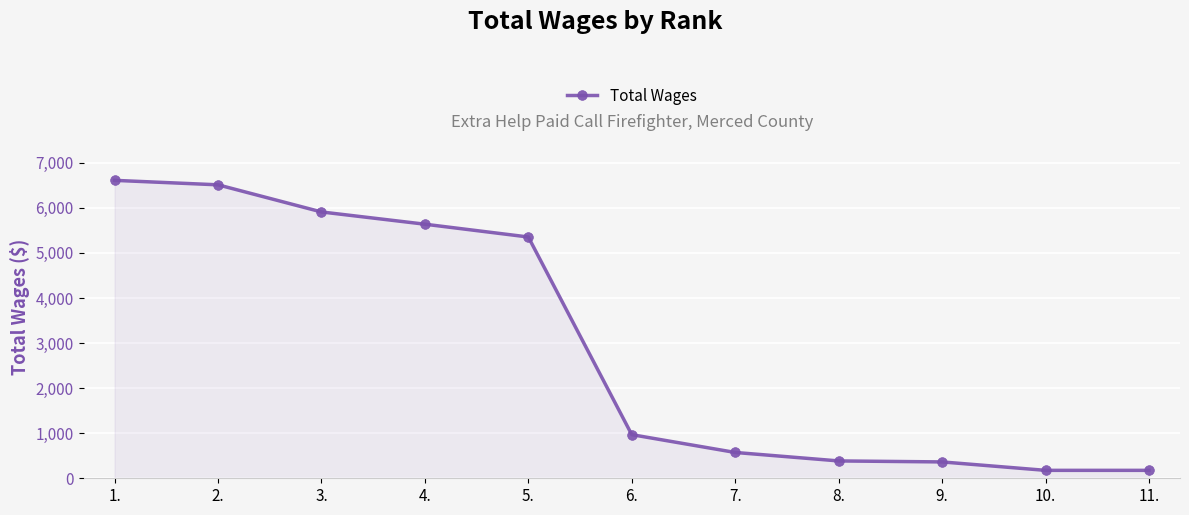

What is the average value?

2970